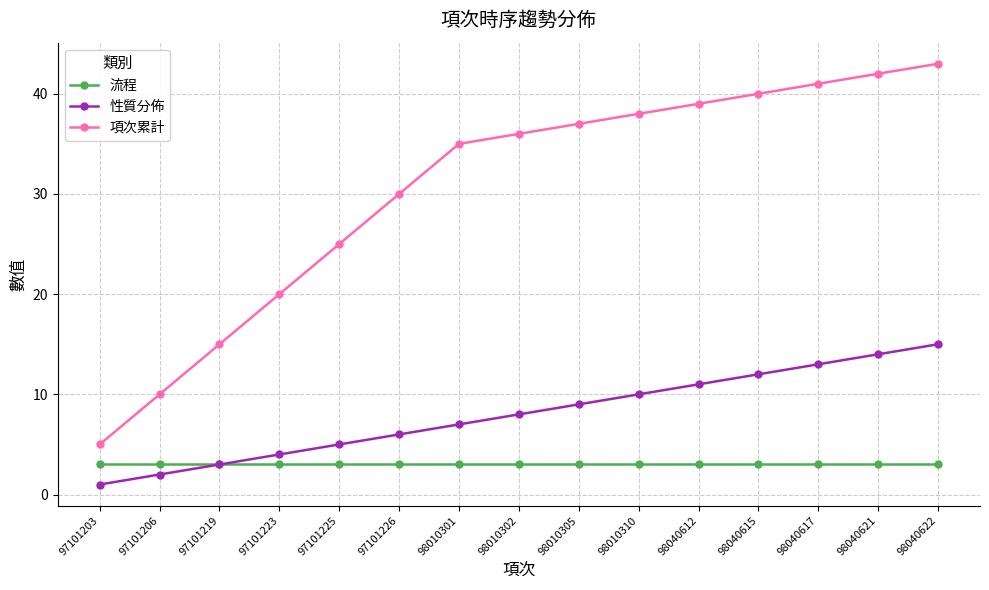

True or false: 流程 and 項次累計 intersect in this chart.

False